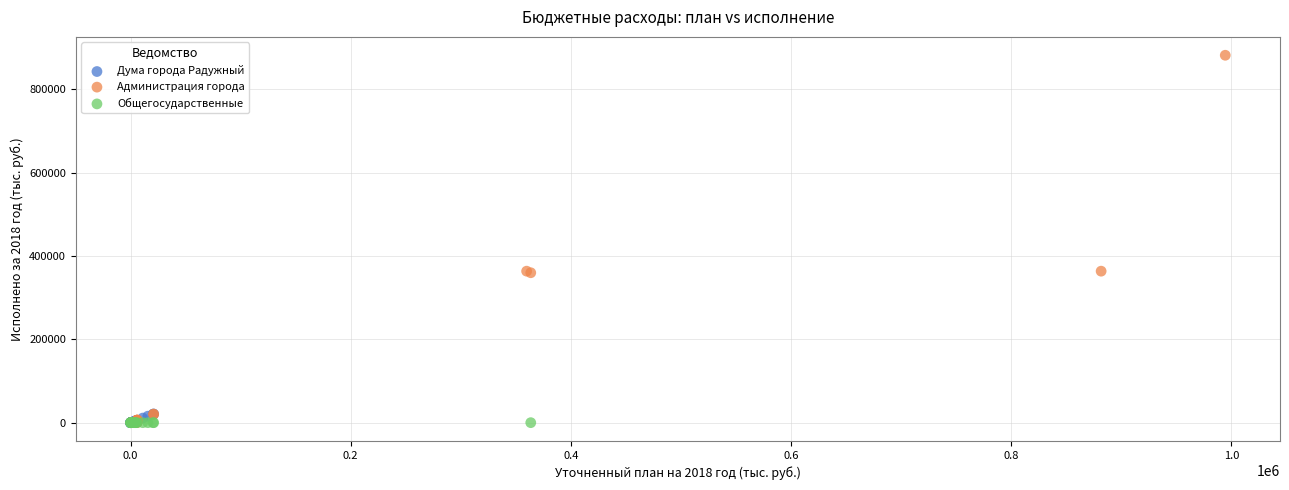

Which series has the largest Y range (max minus min)?

Администрация города